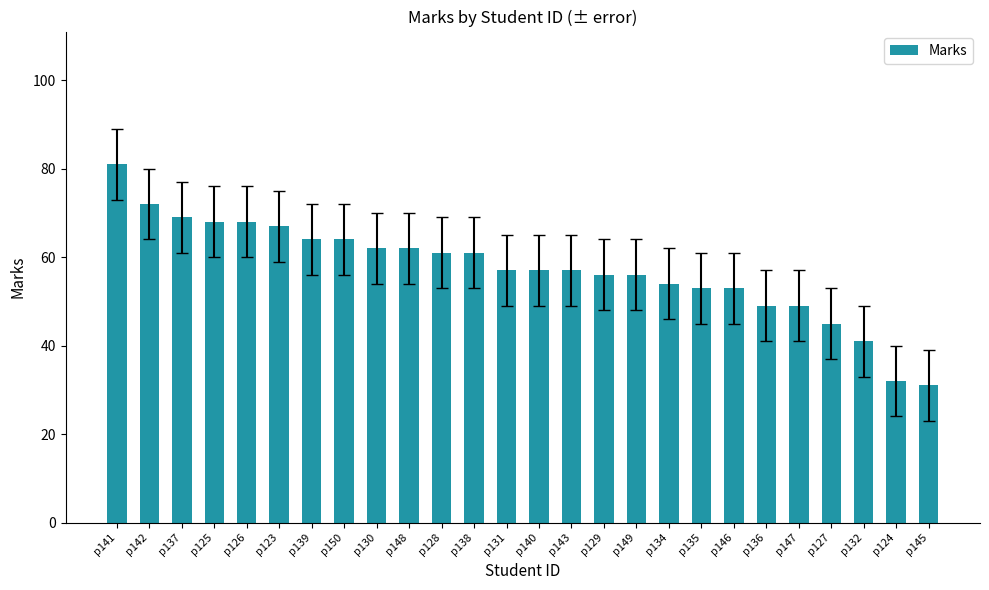

What is the maximum value shown in the chart?

81